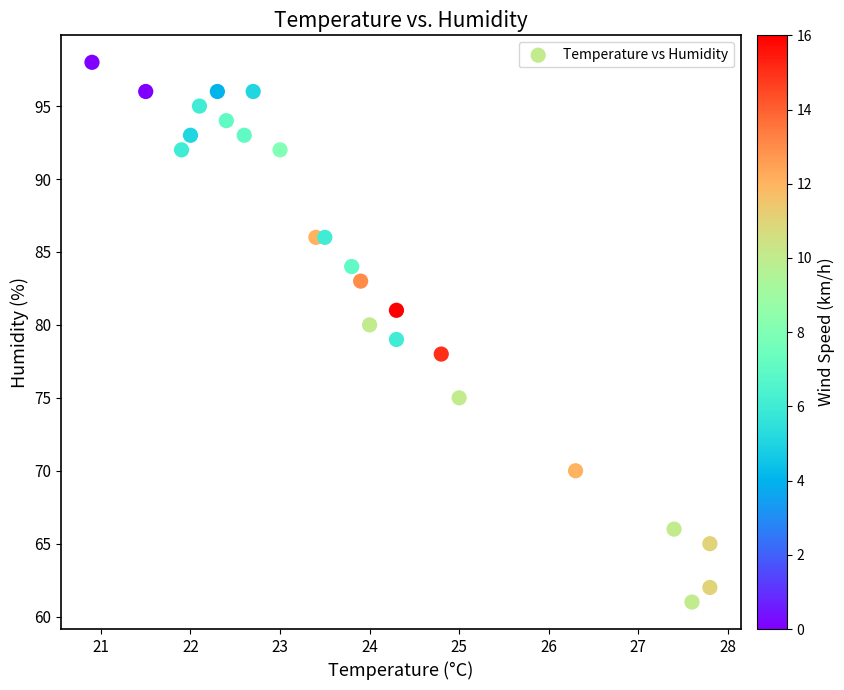

What is the range of Y values (max minus min)?

37